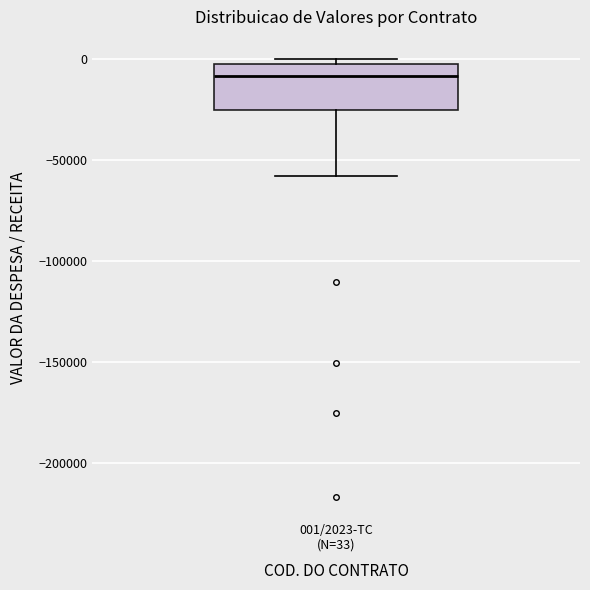

Read this box plot against the y-axis: the position of the median line, the range covered by the box, and the ends of both whiskers. The values are not printed on the chart, so give them approximately, as read against the axis.

median -10000, box -25000 to -5000, whiskers -60000 to 0